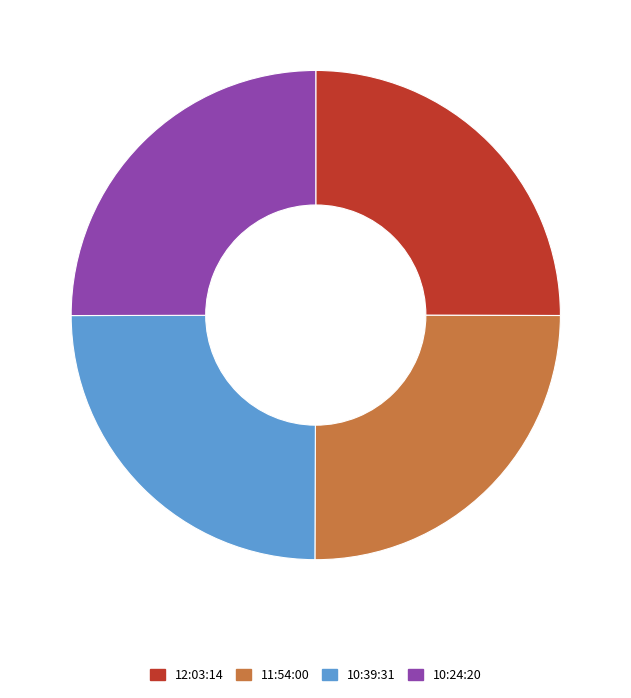

Approximately how many times larger is the value at 12:03:14 compared to 10:24:20?

1.0